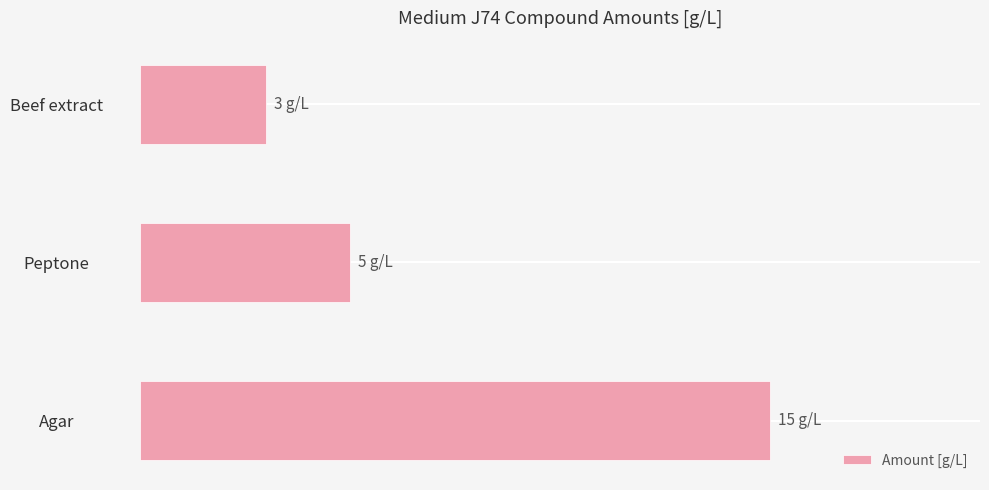

Are the bars horizontal?

Yes